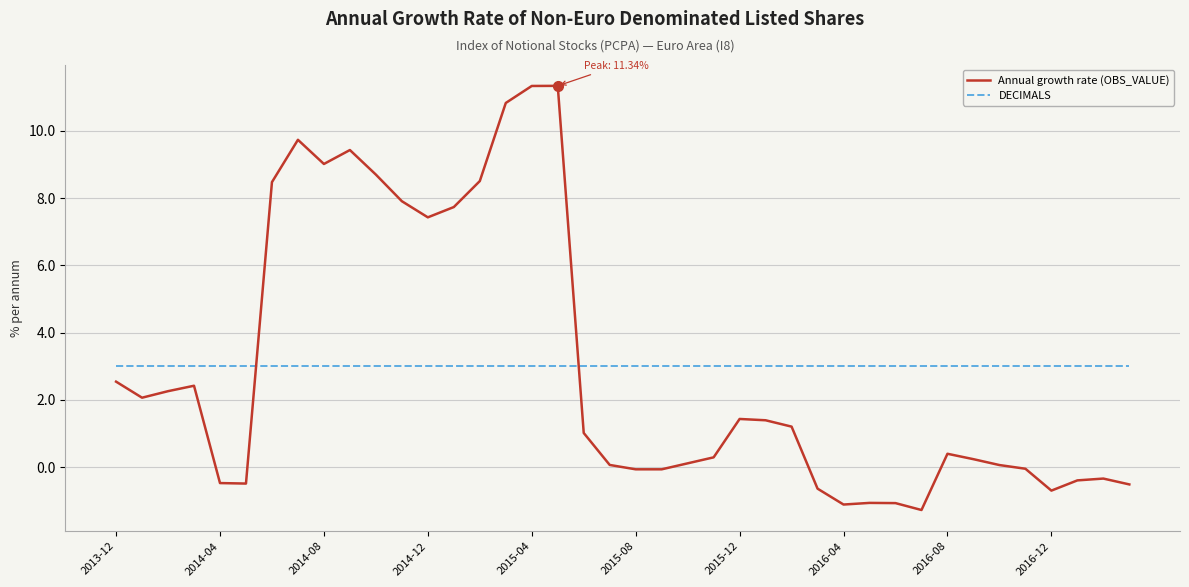

What is the highest value of the DECIMALS series?

3.0